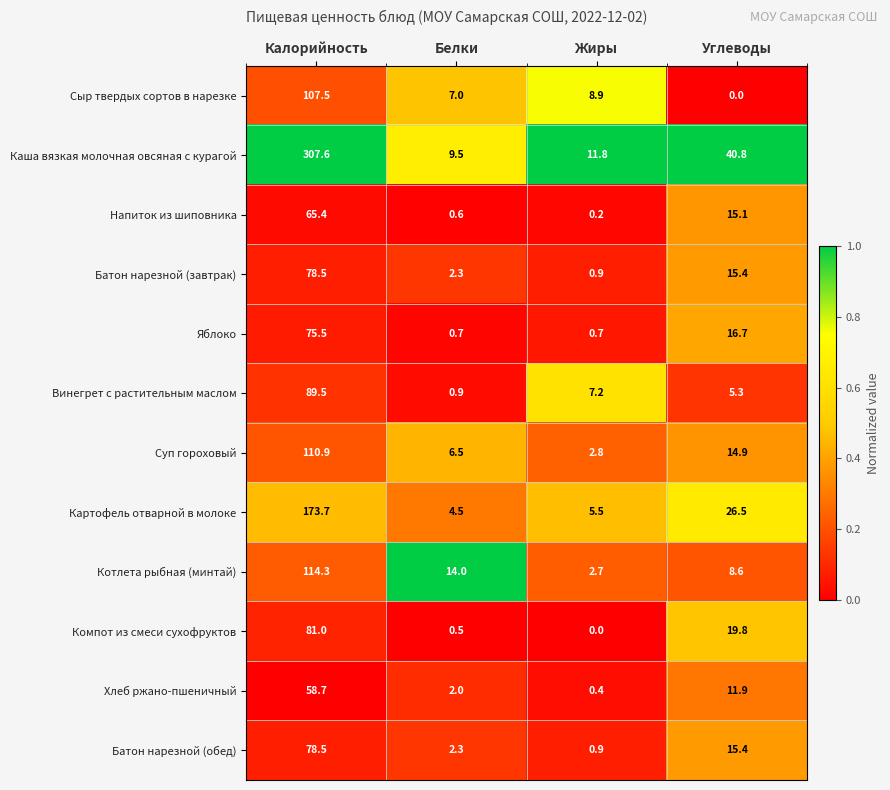

What is the sum of the Яблоко values at Белки and Калорийность?

76.2